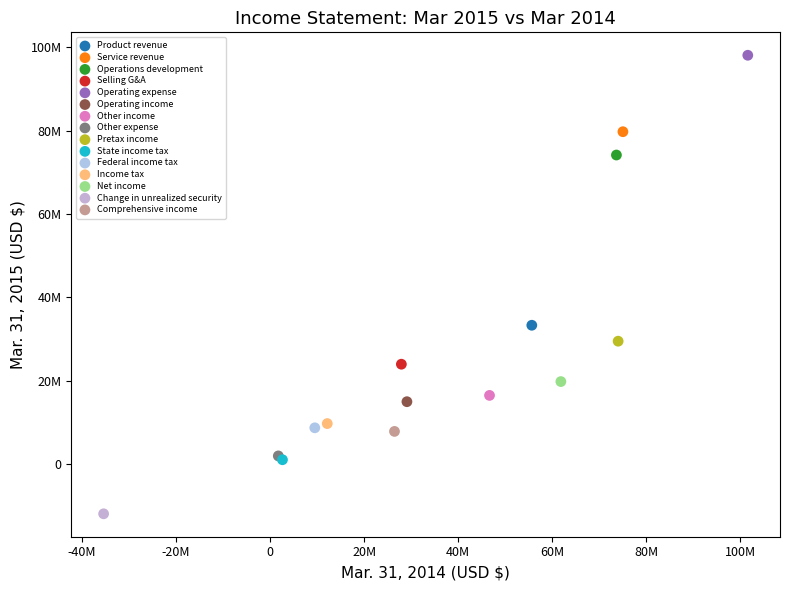

Which series reaches the minimum Y coordinate?

Change in unrealized security